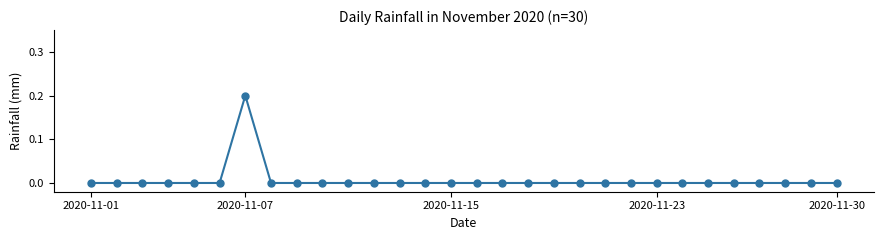

True or false: there are more than 0 points higher than both neighbors.

True